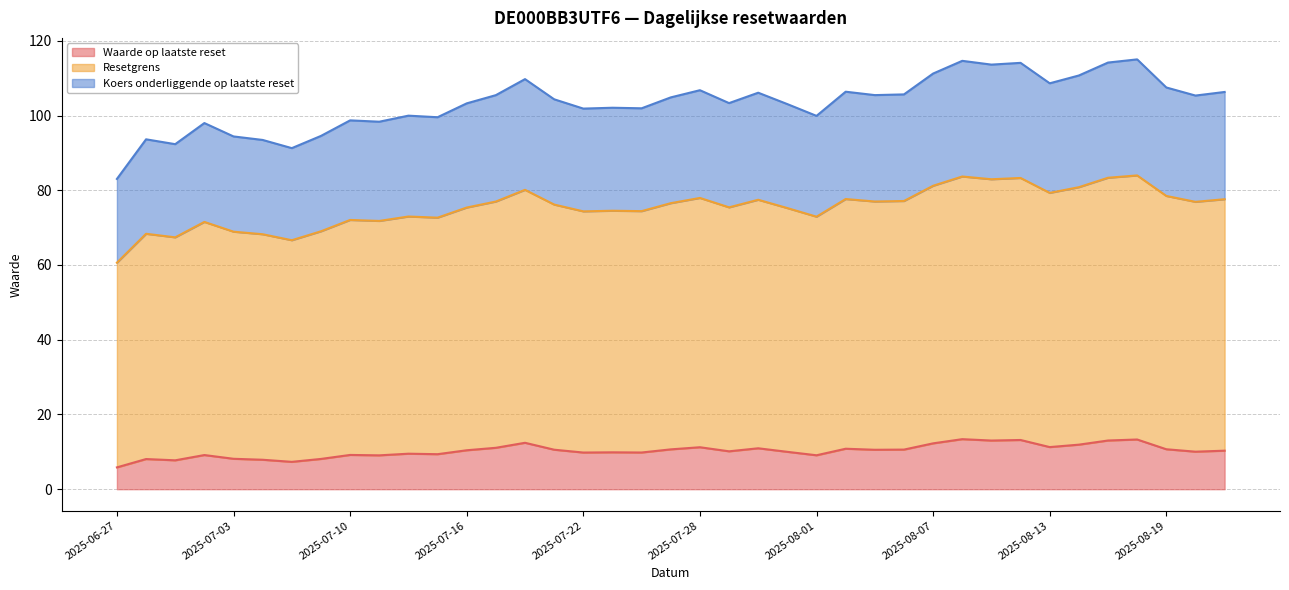

The Koers onderliggende op laatste reset series shows 93.5 at 2025-07-07. True or false?

True